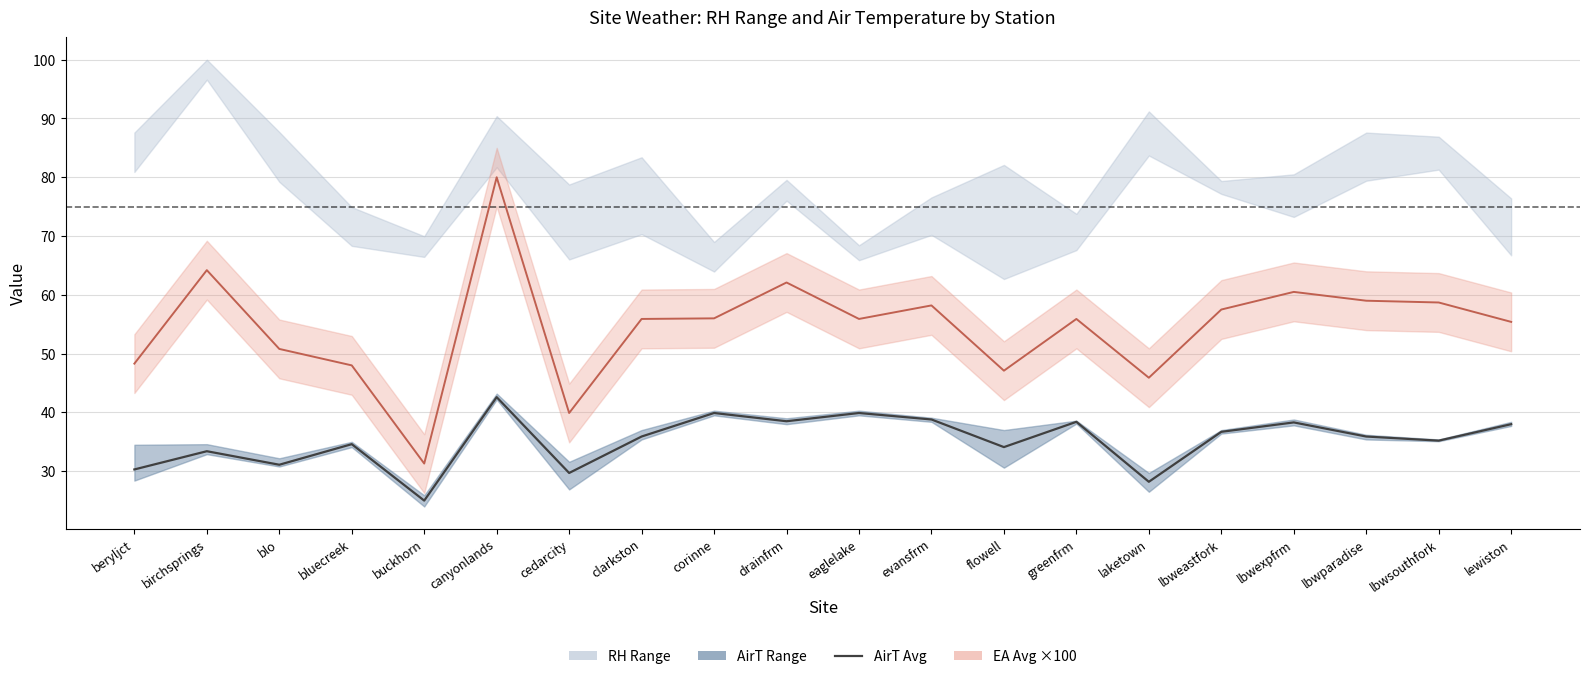

At which category is the sum across all series the highest?

canyonlands